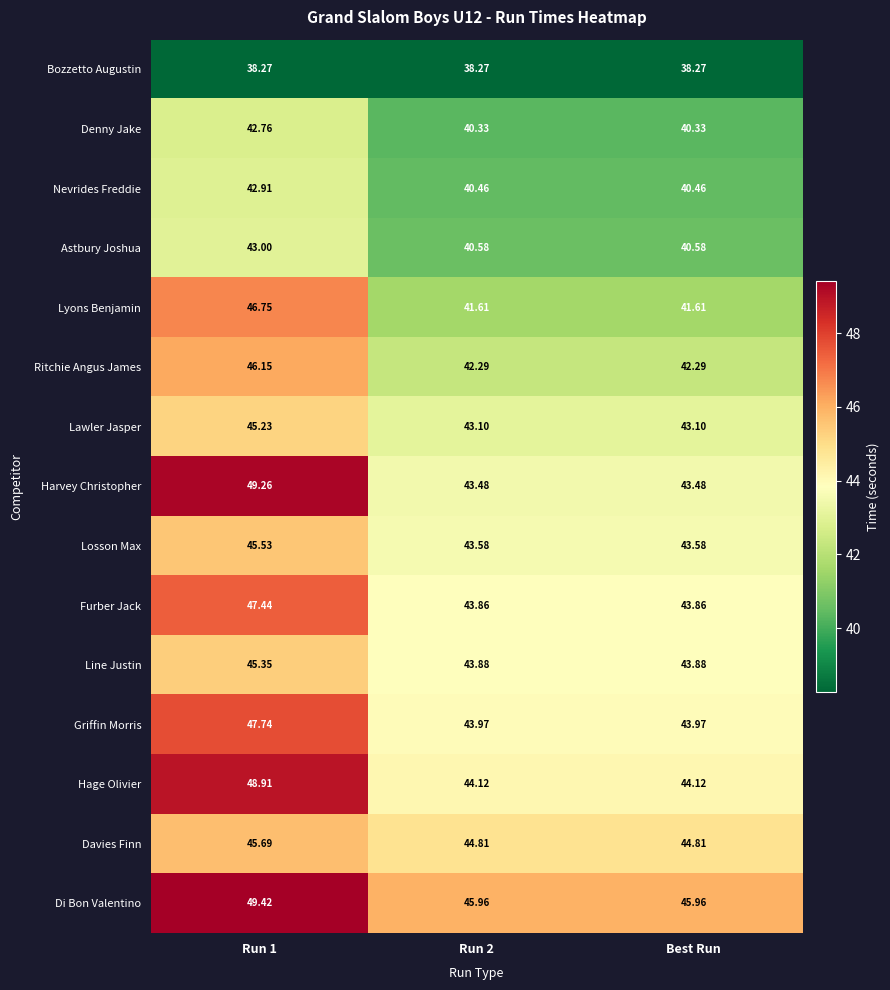

What is the minimum value shown in the chart?

38.3